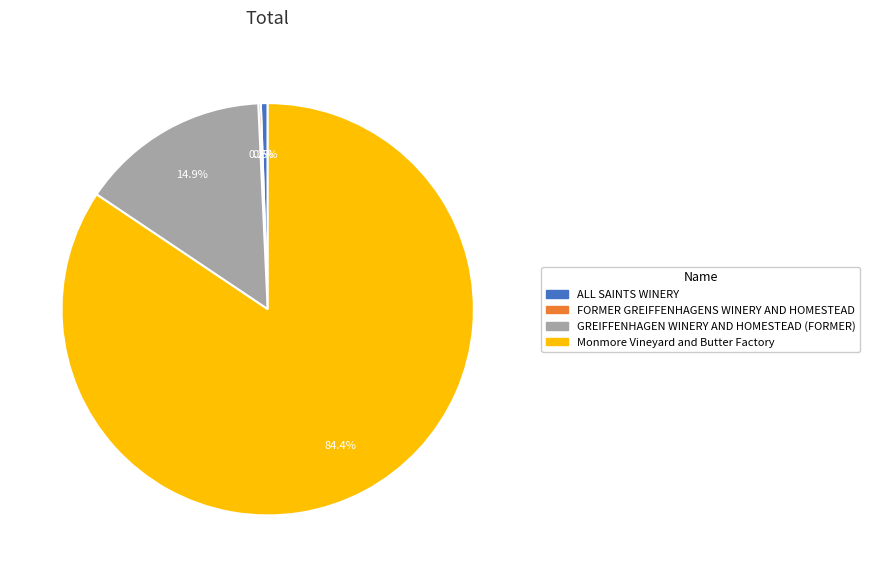

Which slice is the largest?

Monmore Vineyard and Butter Factory